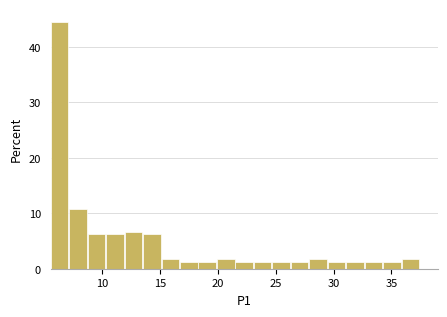

Read against the x-axis, roughly where is the centre of the tallest bar?

6.5